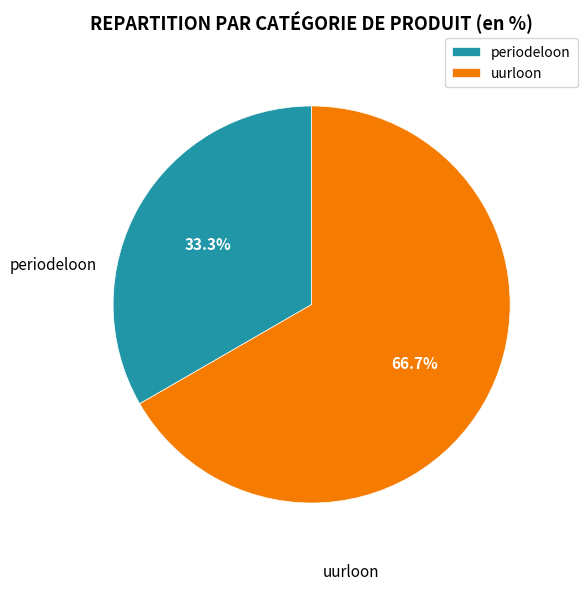

How many slices are in this pie chart?

2